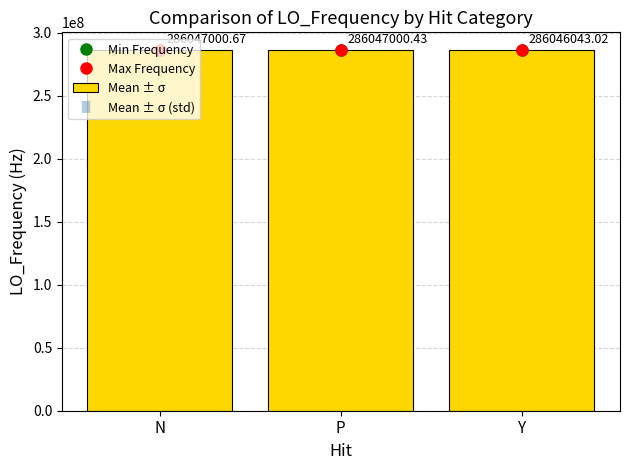

Read the Min Frequency value at N.

286046996.8